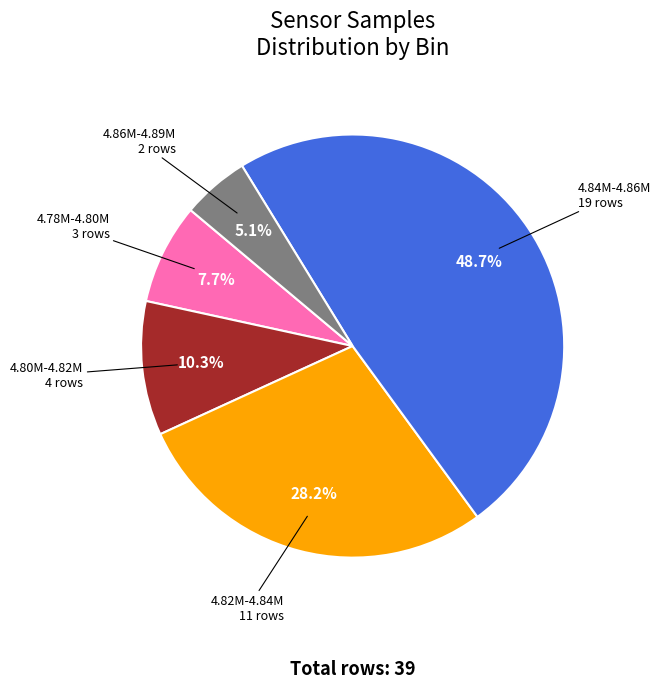

Is there a majority slice in this chart?

No